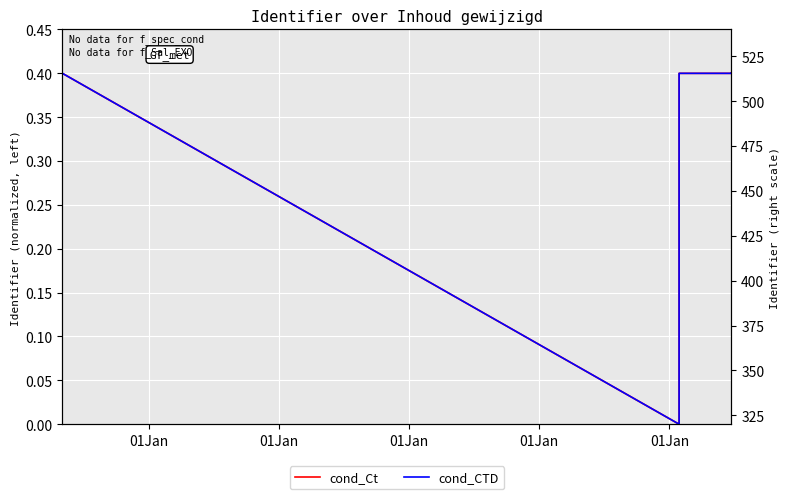

How many data points does each series have?

20